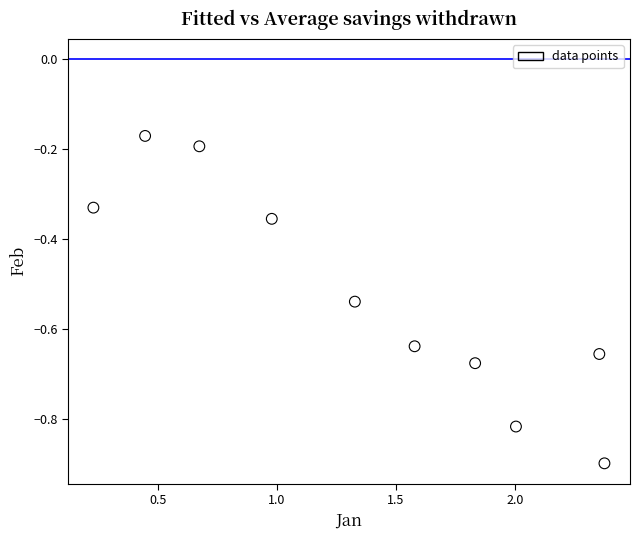

What is the average X value?

1.4